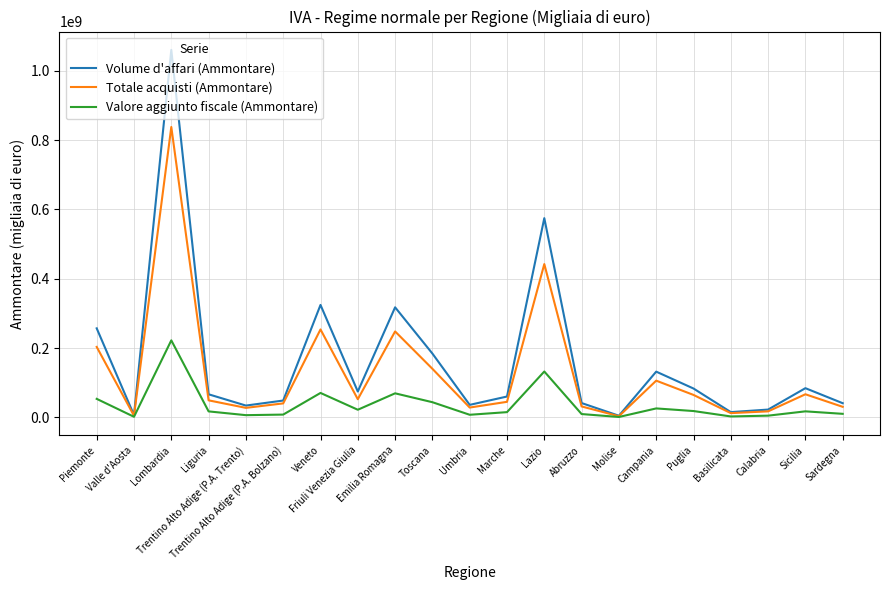

Rank the series by their maximum value, from lowest to highest.

Valore aggiunto fiscale (Ammontare), Totale acquisti (Ammontare), Volume d'affari (Ammontare)